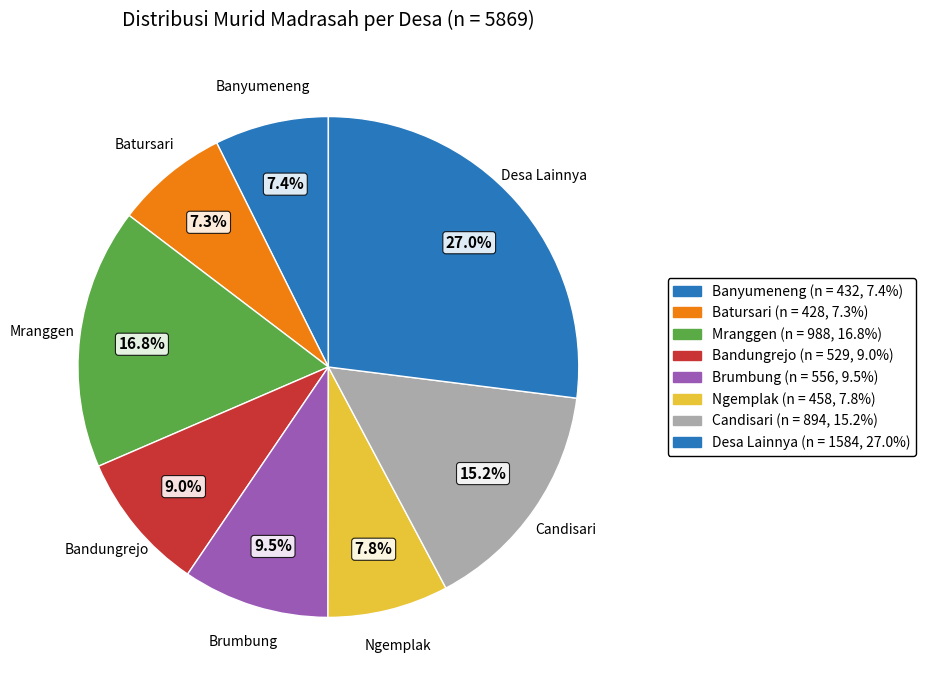

How many segments does this pie chart have?

8